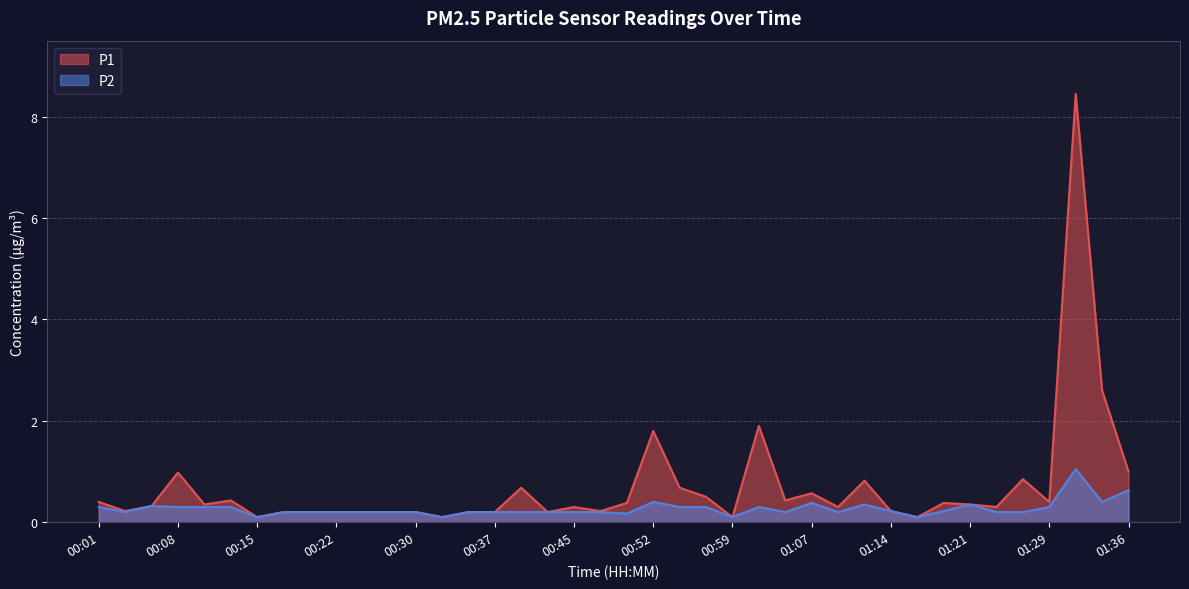

True or false: P2 and P1 cross at least once.

False